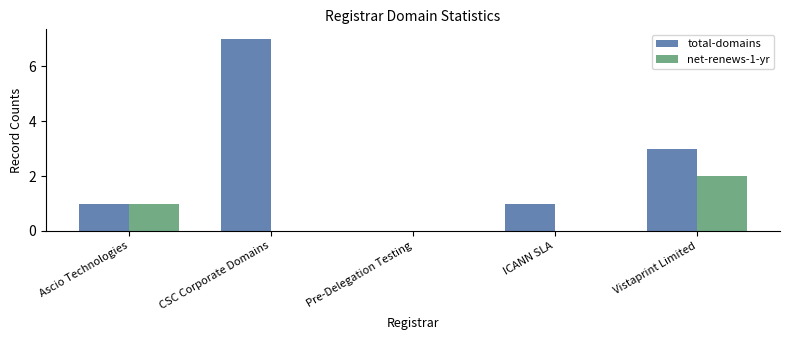

Is the value of total-domains at Ascio Technologies greater than the value of net-renews-1-yr at ICANN SLA?

Yes